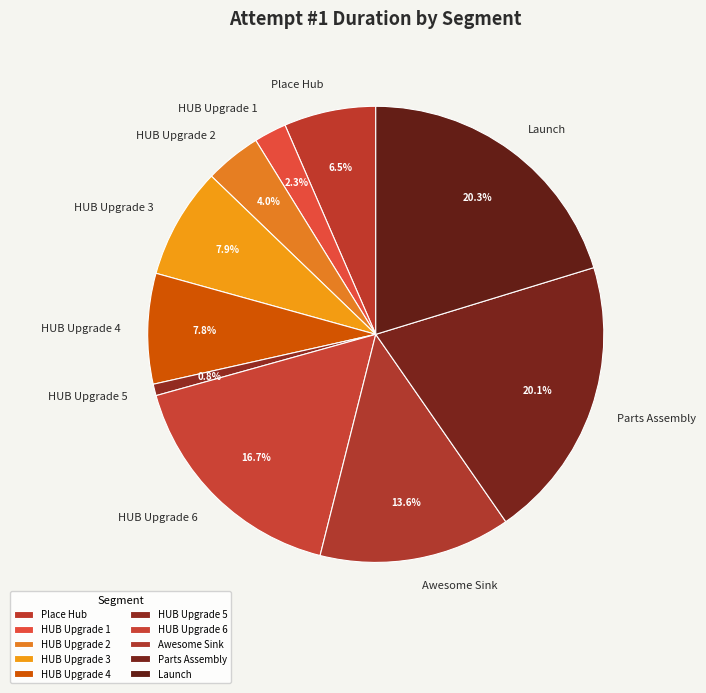

Is there a majority slice in this chart?

No